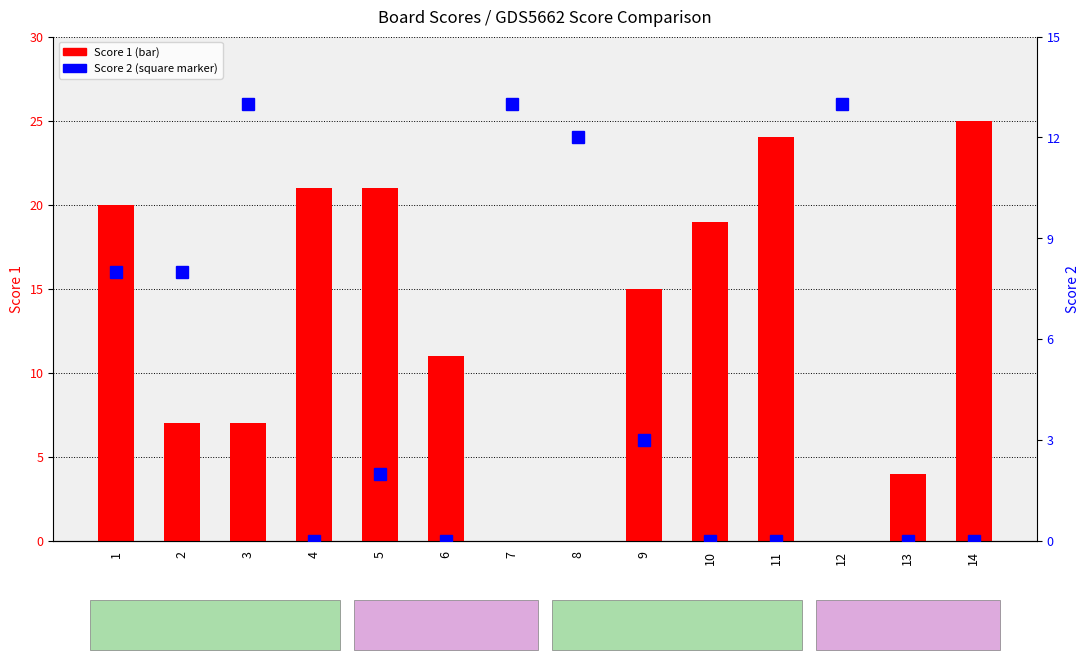

Reading right to left, transcribe all the data shown in this chart.

Score 1: 14=25	13=4	12=0	11=24	10=19	9=15	8=0	7=0	6=11	5=21	4=21	3=7	2=7	1=20
Score 2: 14=0	13=0	12=13	11=0	10=0	9=3	8=12	7=13	6=0	5=2	4=0	3=13	2=8	1=8